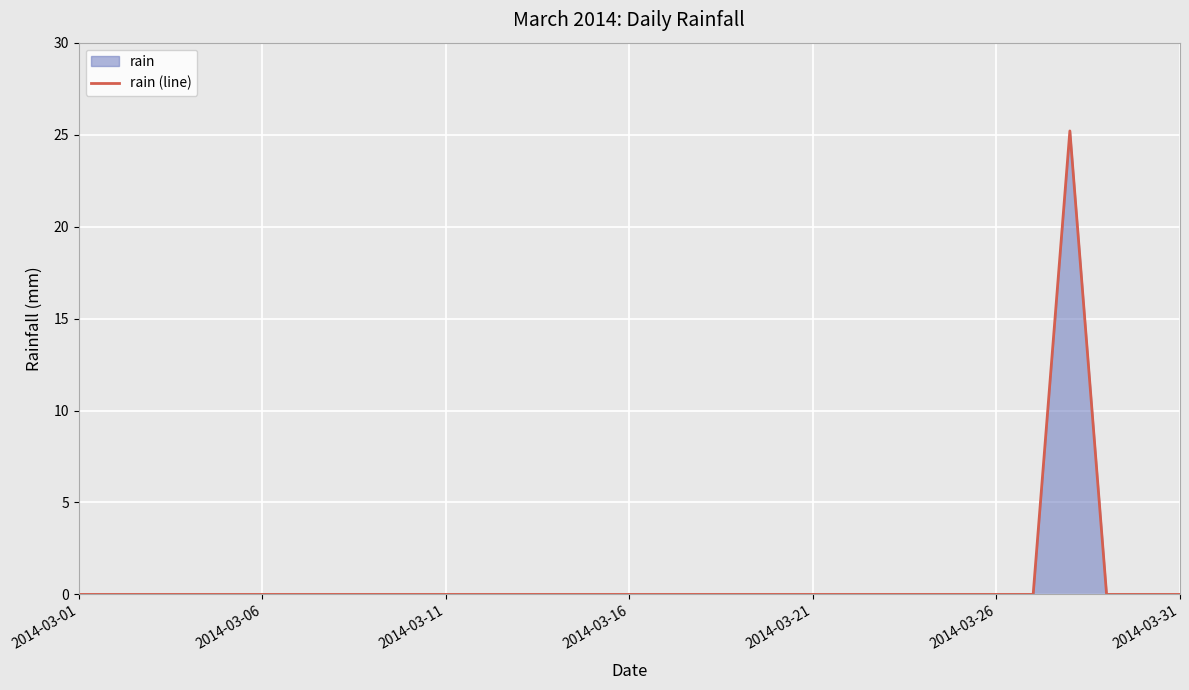

The chart shows a value of 0.0 at 23. True or false?

True